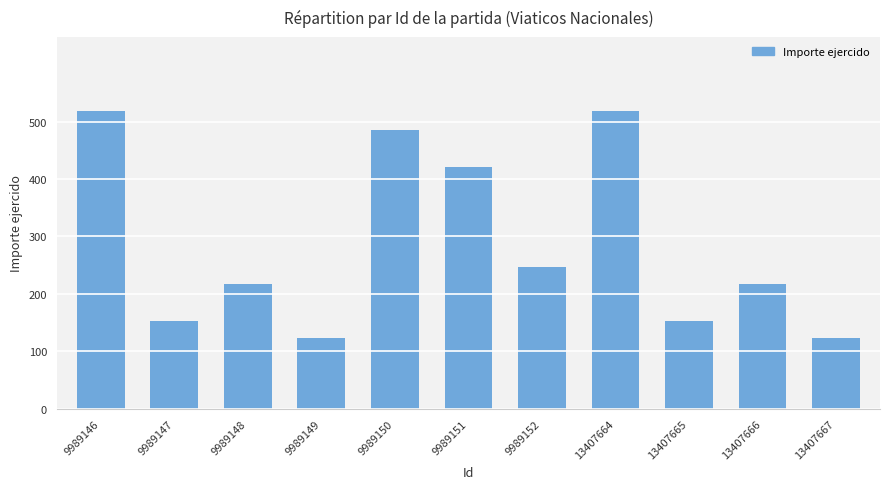

What is the maximum value shown in the chart?

518